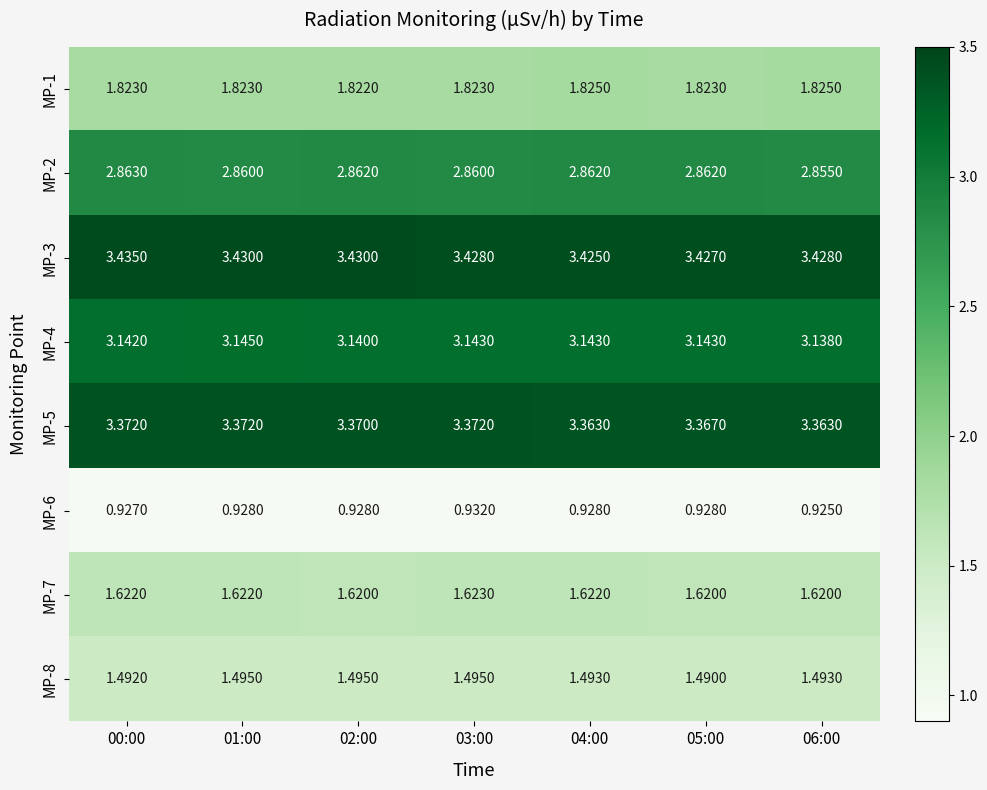

Is the value of MP-4 at 03:00 greater than the value of MP-6 at 03:00?

Yes